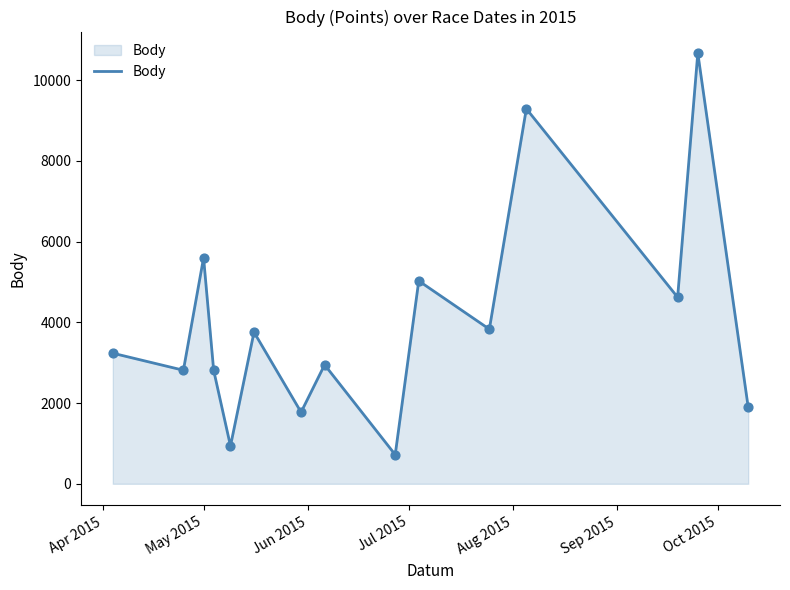

What is the maximum value shown in the chart?

10672